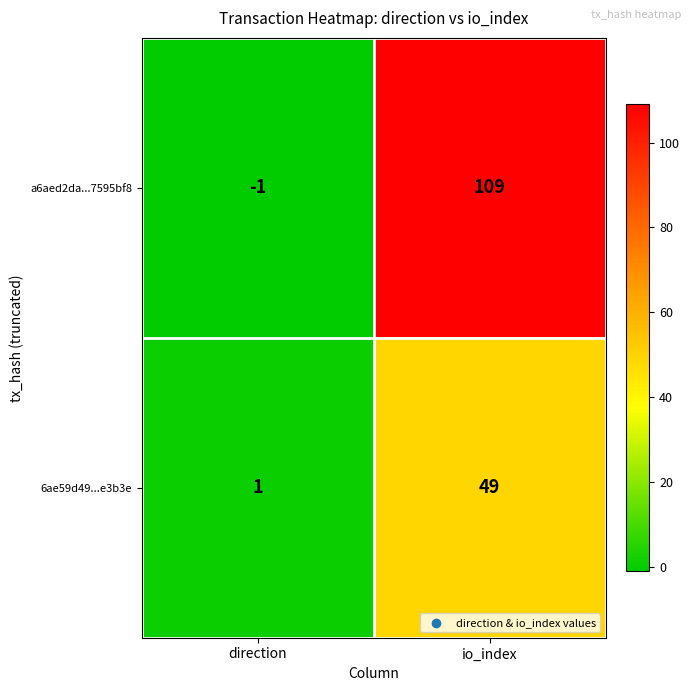

Reading left to right, list all the values displayed in this chart.

a6aed2da...7595bf8: direction=-1	io_index=109
6ae59d49...e3b3e: direction=1	io_index=49